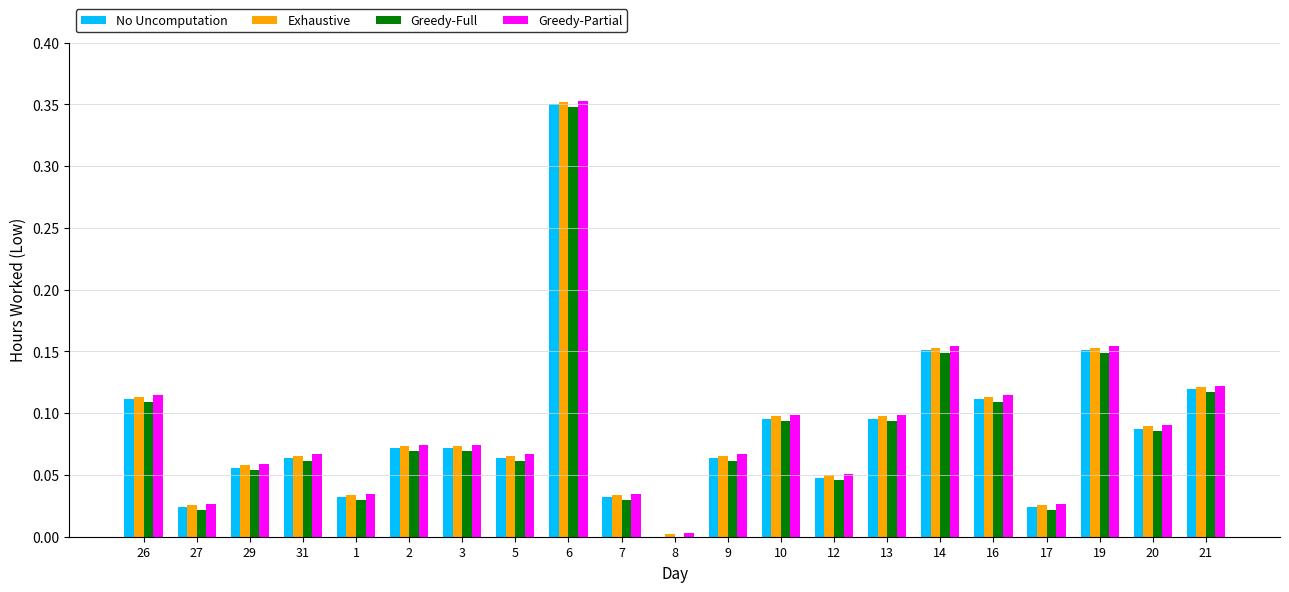

Is it true that Greedy-Full equals 0.1 at 3?

True